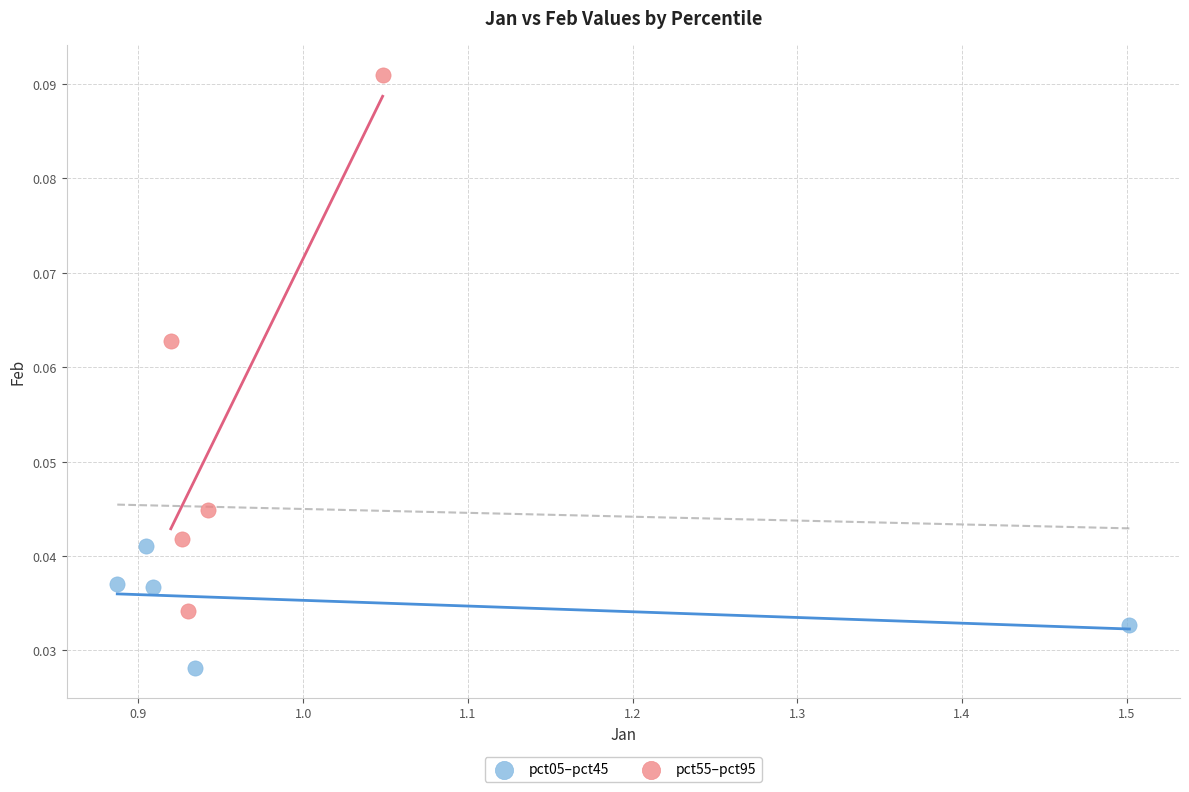

Which series reaches the maximum Y coordinate?

pct55–pct95